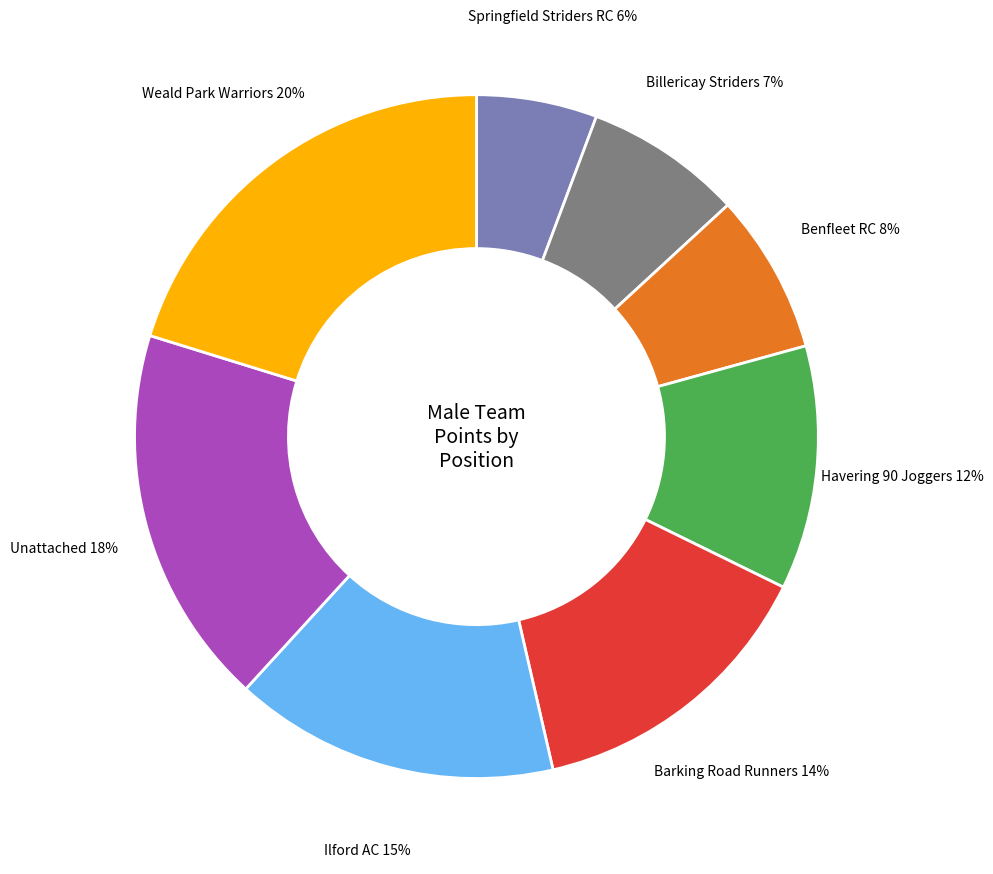

Does any single category account for the majority?

No